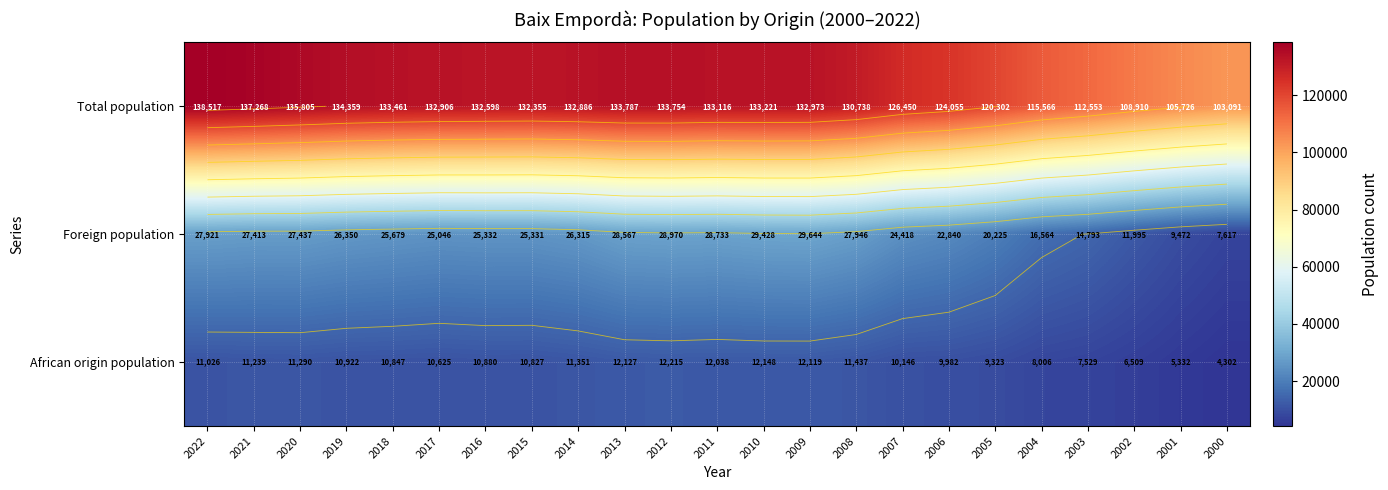

True or false: Foreign population has a value of 27437 at 2020.

True